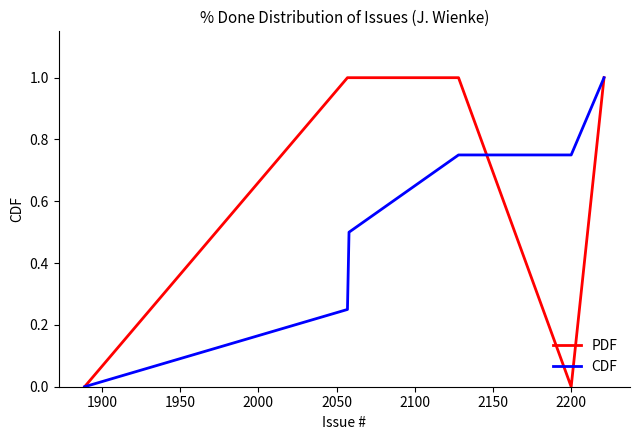

Which series has the largest total across all categories?

PDF